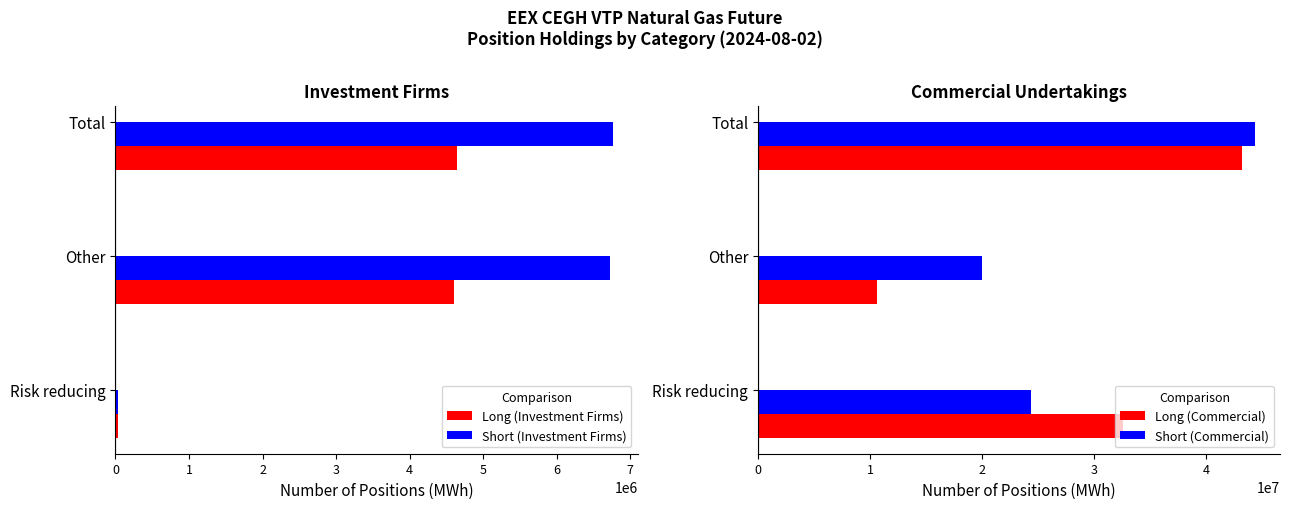

How many values in the Long (Investment Firms) series exceed 4603850?

1